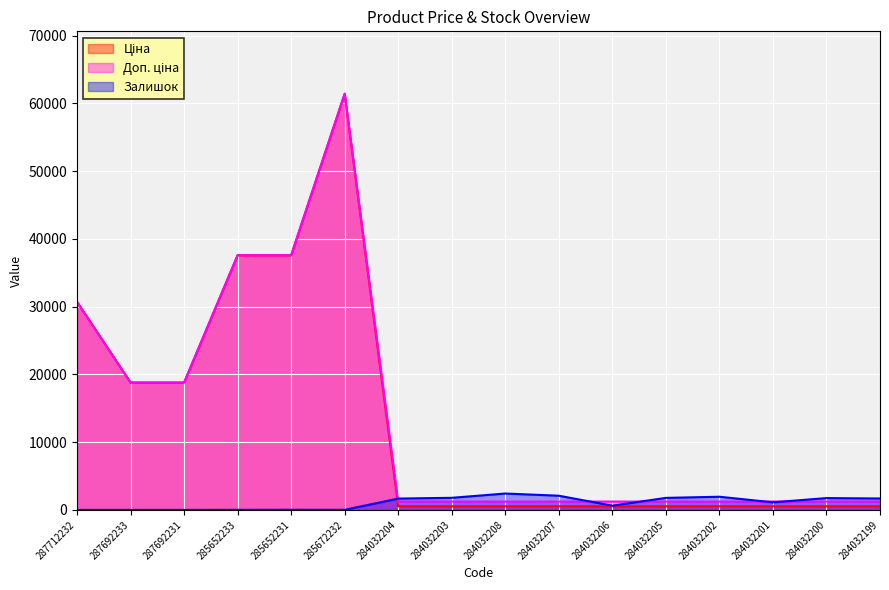

What value does the Залишок series have at 284032202?

1946.0